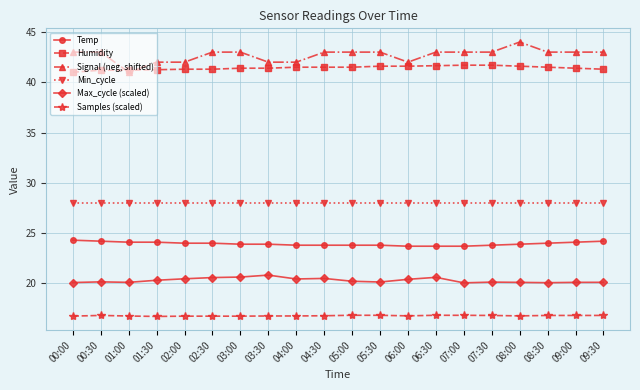

Is the value of Temp at 06:00 greater than the value of Humidity at 04:30?

No